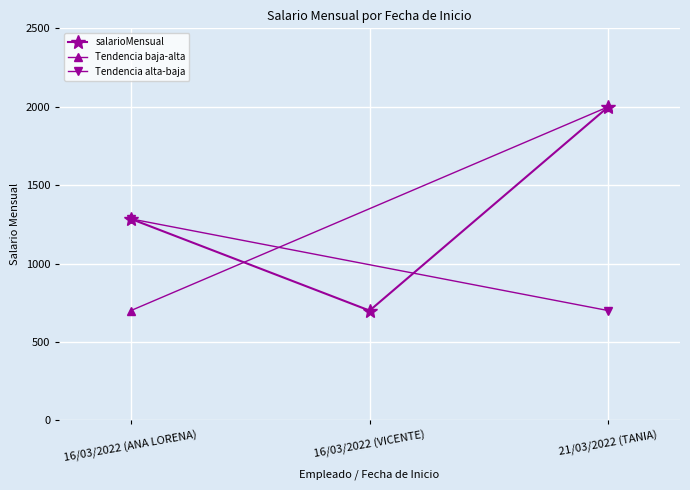

Between 21/03/2022 (TANIA) and 16/03/2022 (ANA LORENA), which is larger?

21/03/2022 (TANIA)